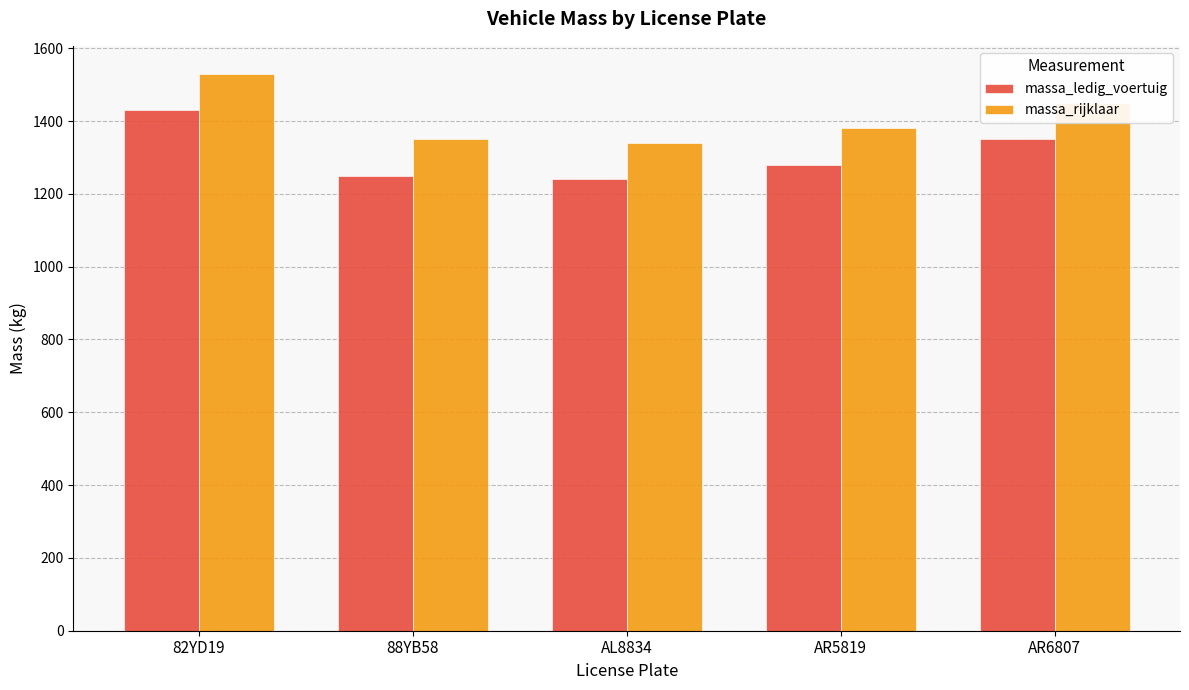

Are the bars horizontal?

No